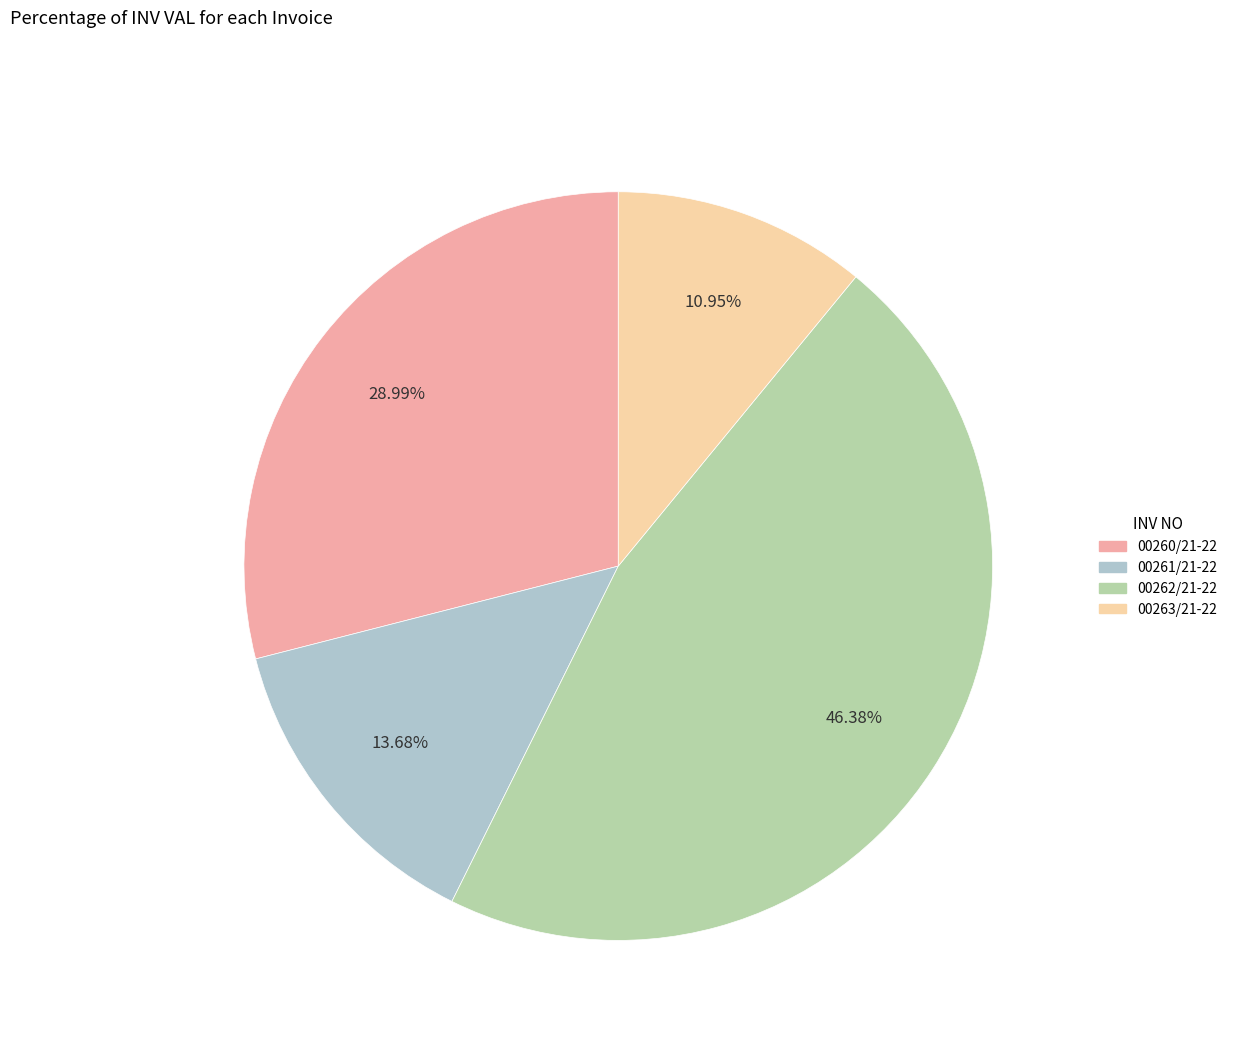

Is it true that 00261/21-22 is 22% of the pie?

False